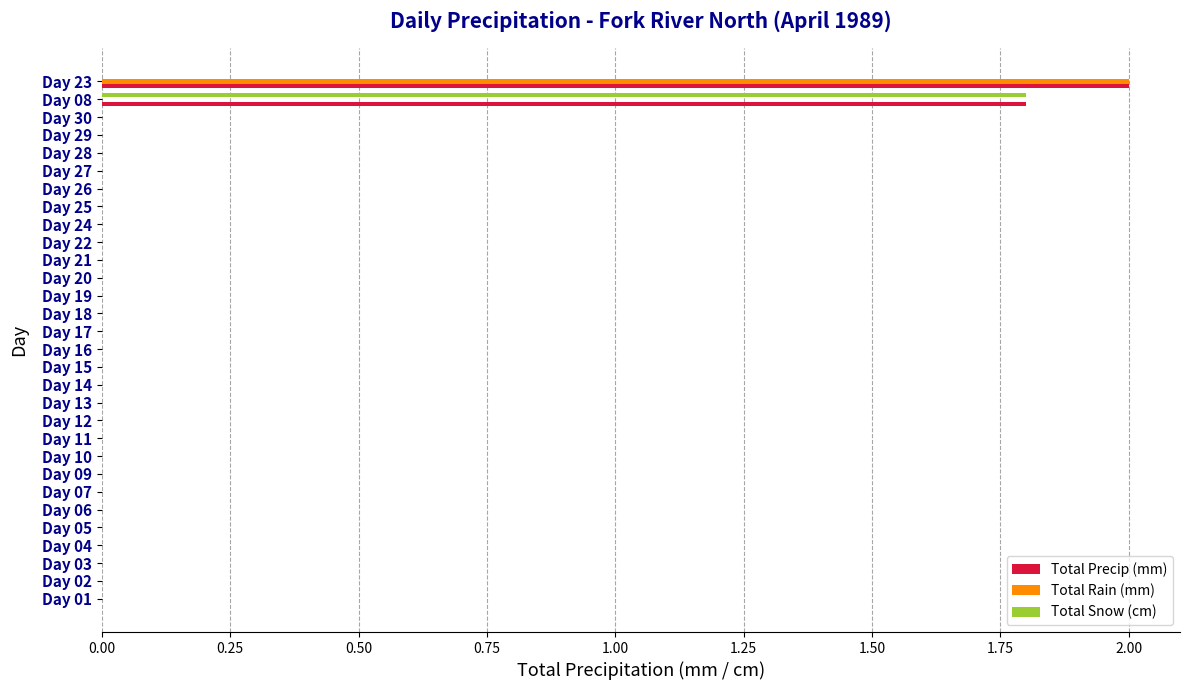

Count the number of categories in the chart.

30